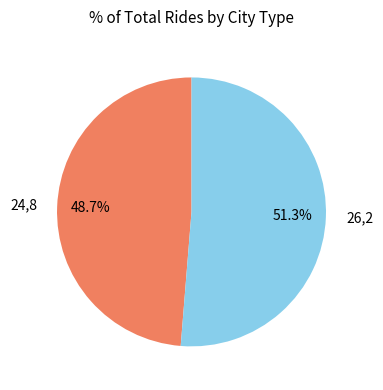

What is the smallest slice in the pie chart?

24,8